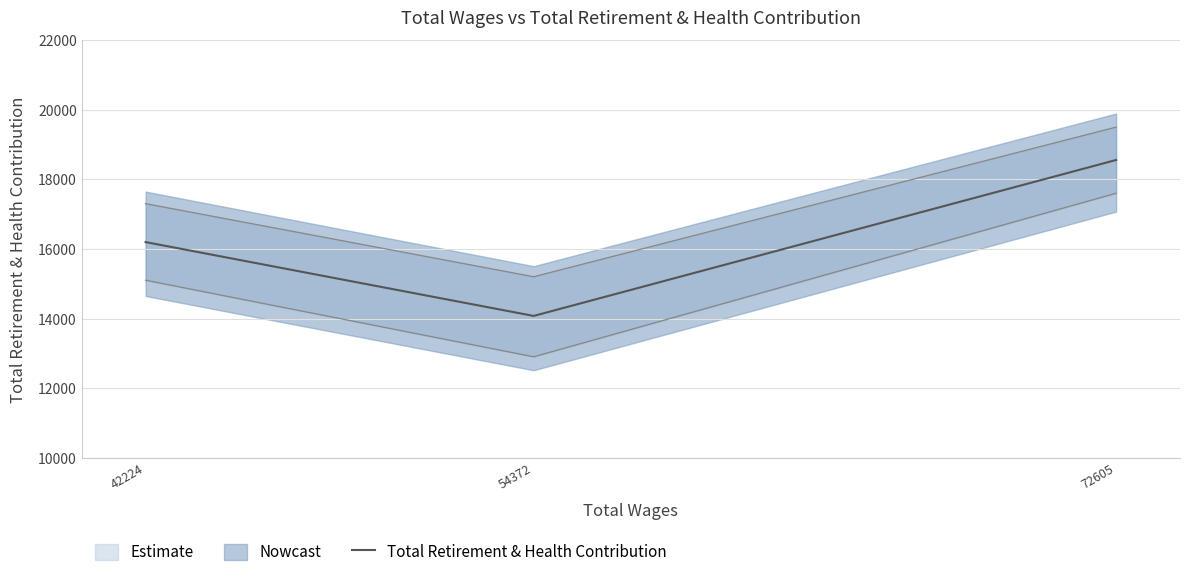

What is the value of the 1st point from the left?

16196